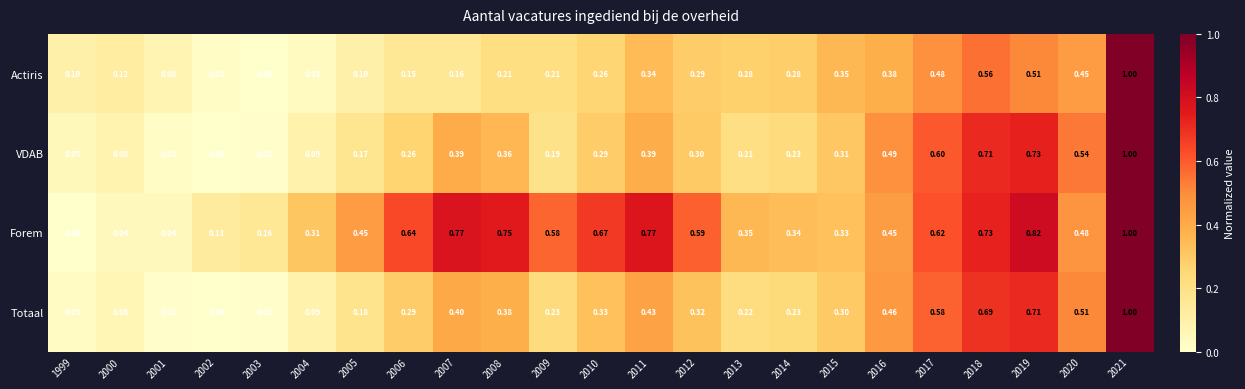

Is the value of VDAB at 2015 greater than the value of Actiris at 2013?

Yes